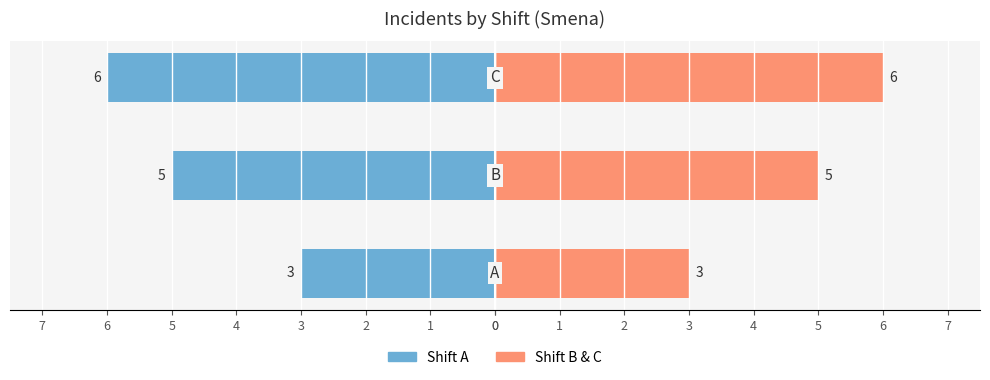

How many distinct data groups are displayed?

2